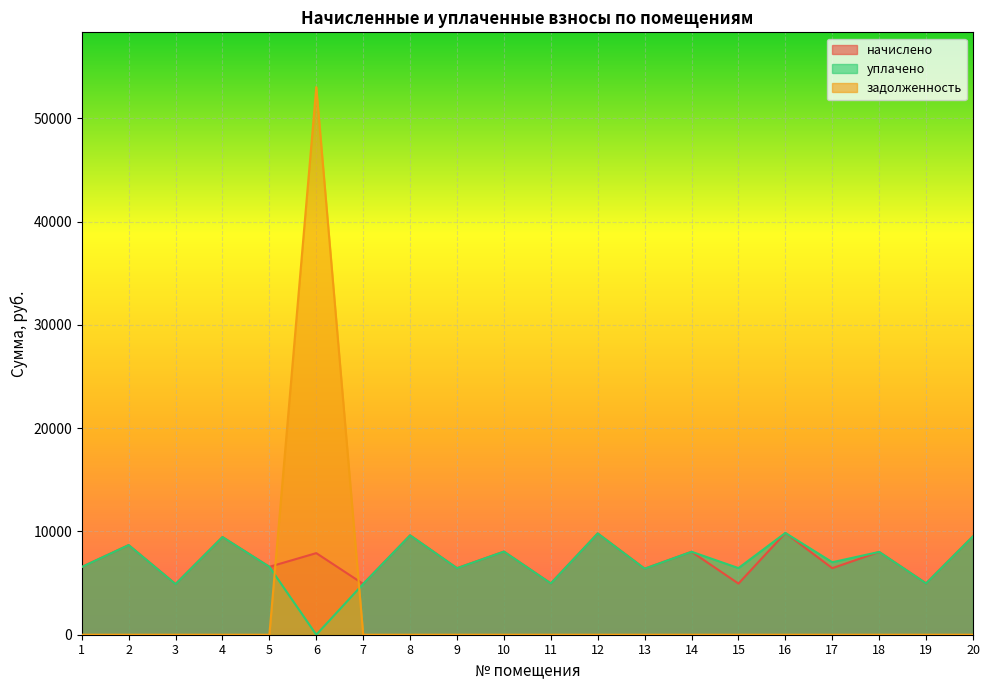

After their last crossing, which series has the higher values: задолженность or начислено?

начислено